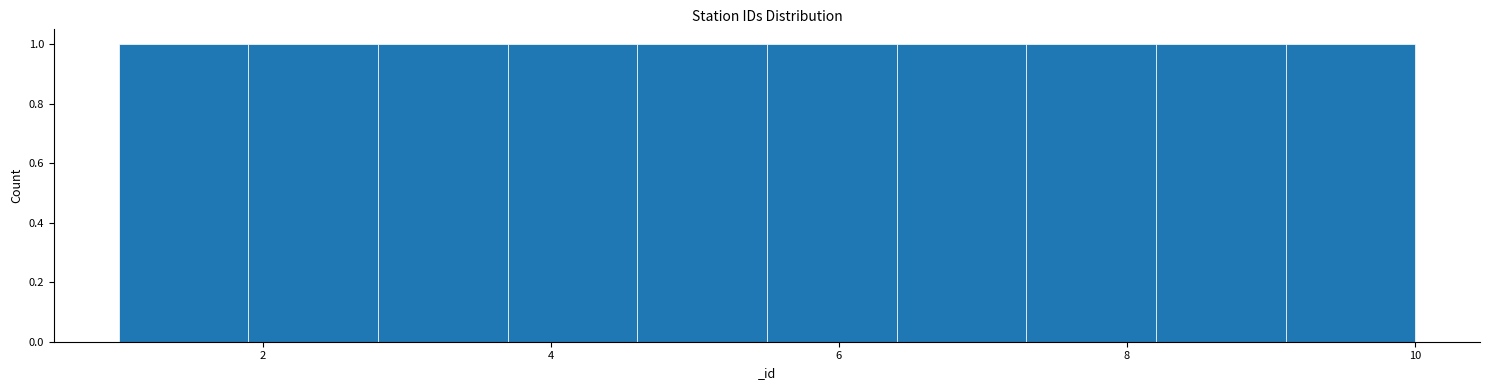

Reading left to right, list every bar in this chart as the range it spans on the x-axis followed by its height. Neither the bar edges nor the heights are printed on the chart, so give them approximately, as read against the axes.

1.0 to 1.9: 1
1.9 to 2.8: 1
2.8 to 3.7: 1
3.7 to 4.6: 1
4.6 to 5.5: 1
5.5 to 6.4: 1
6.4 to 7.3: 1
7.3 to 8.2: 1
8.2 to 9.1: 1
9.1 to 10.0: 1